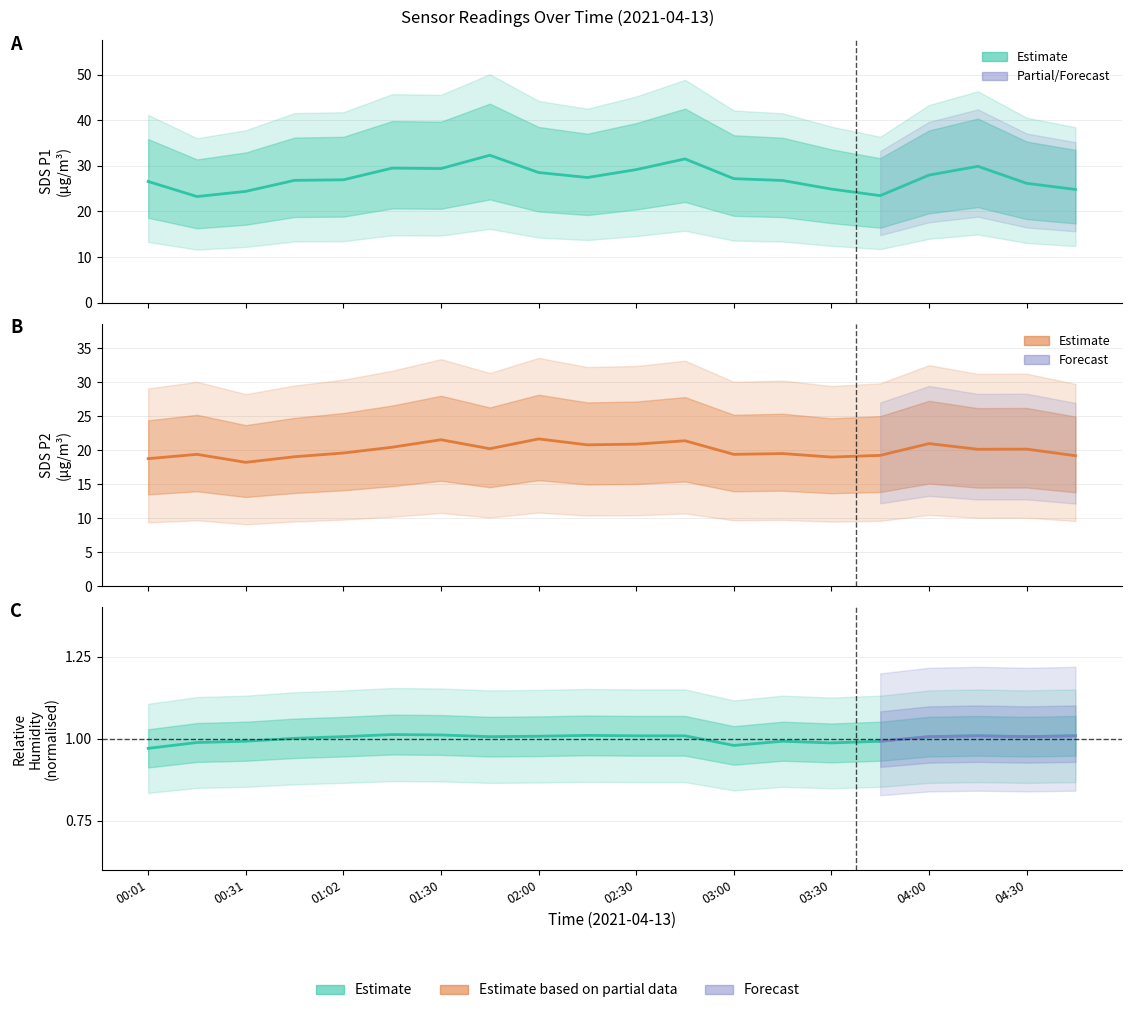

What is the label of the 12th point from the right?

02:00